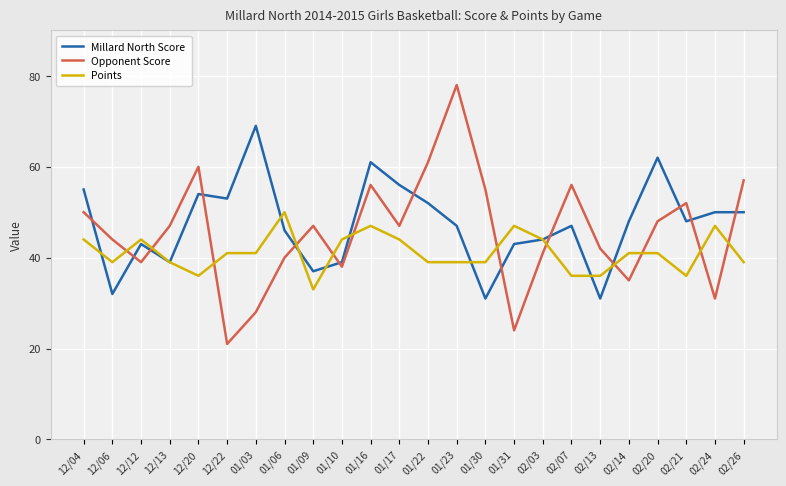

What is the difference between the maximum and second lowest values in the Points series?

14